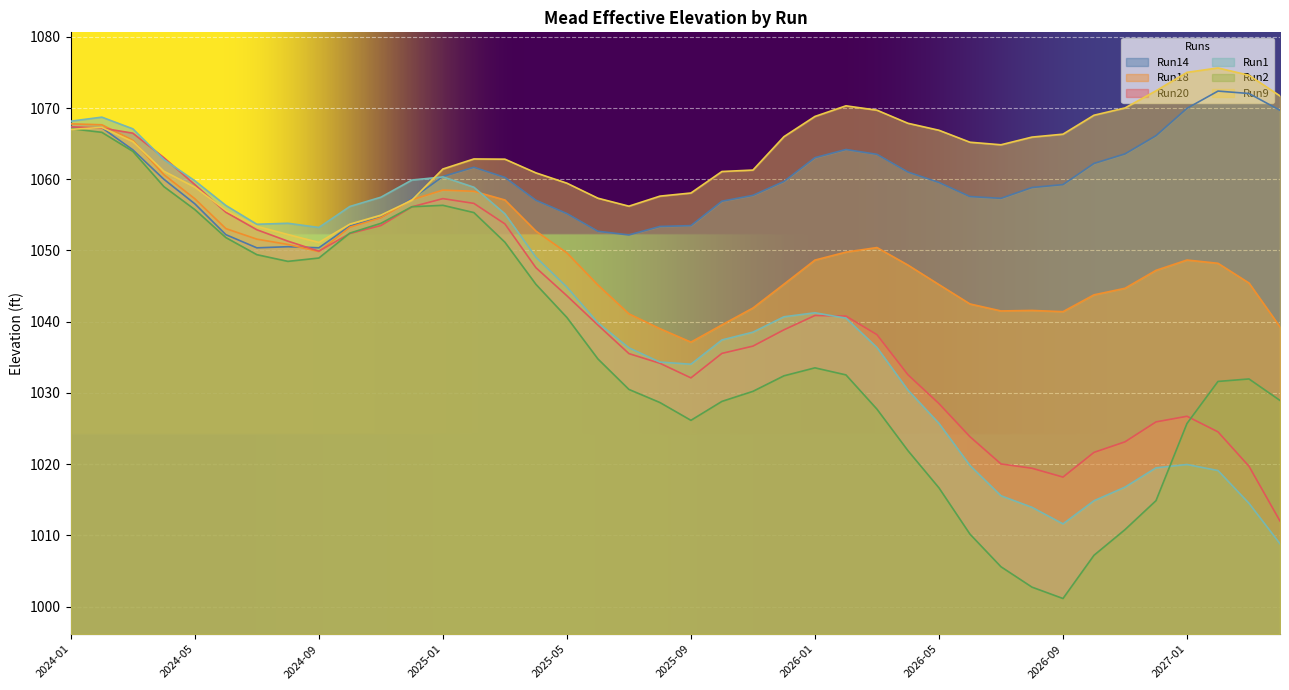

How many lines are shown in the chart?

6